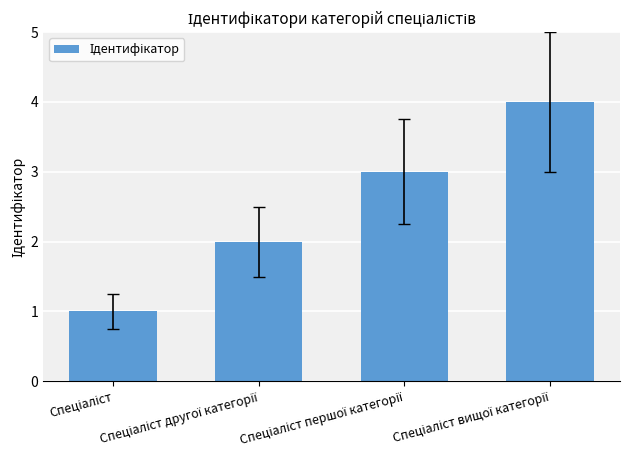

Reading left to right, extract all data points from this chart.

1	2	3	4